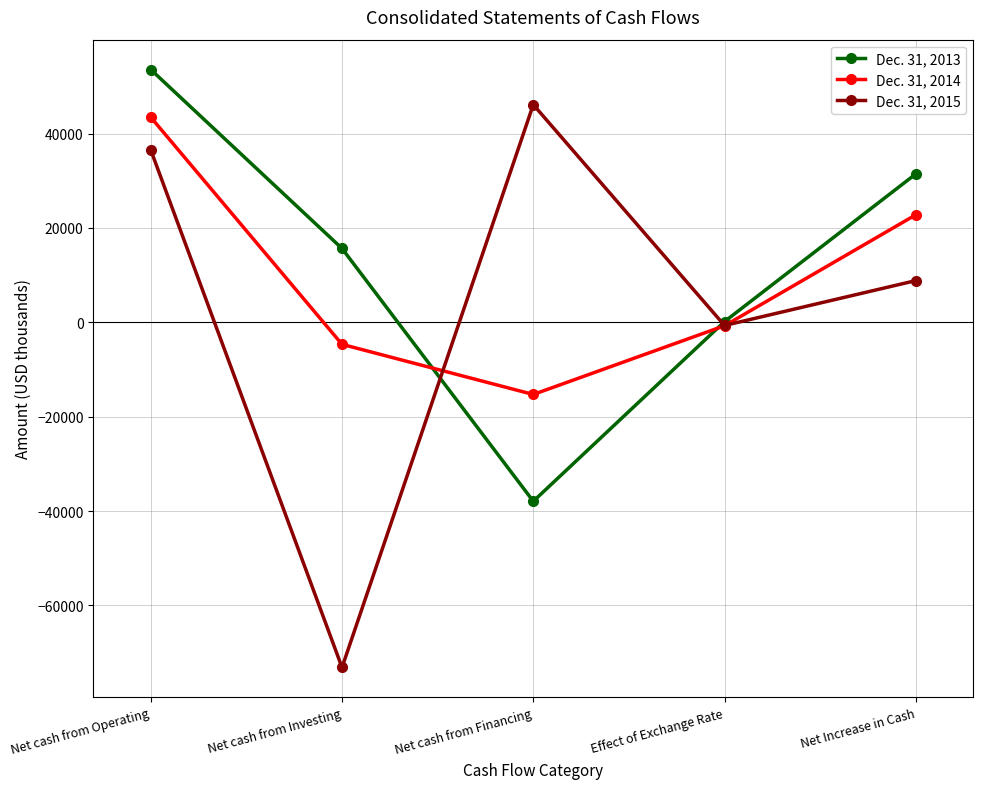

At which category is the sum across all series the highest?

Net cash from Operating